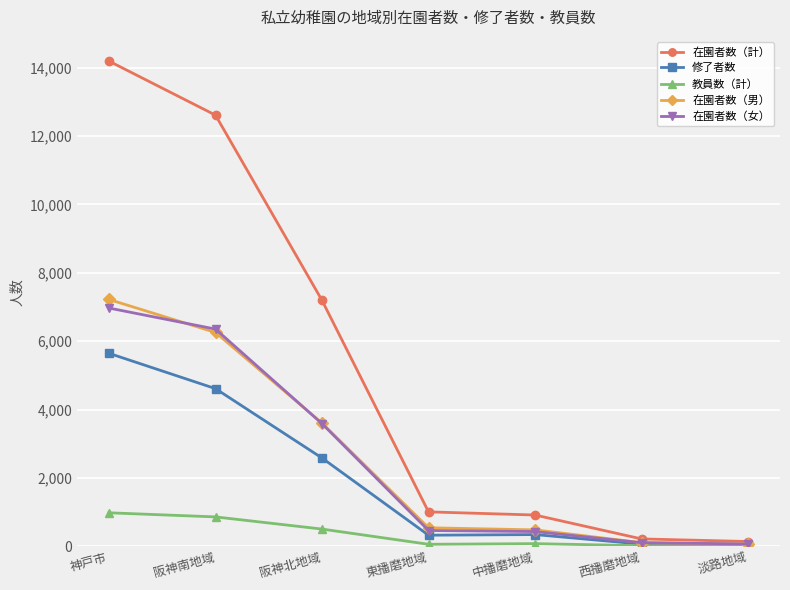

Which category has the highest value across all series?

神戸市